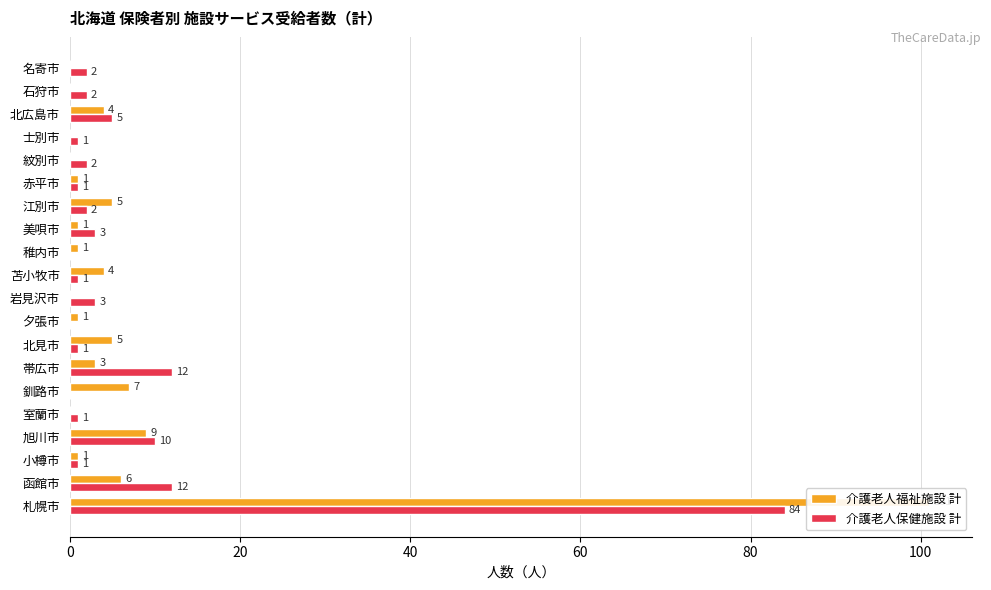

What are all the series names shown in the legend?

介護老人福祉施設 計, 介護老人保健施設 計